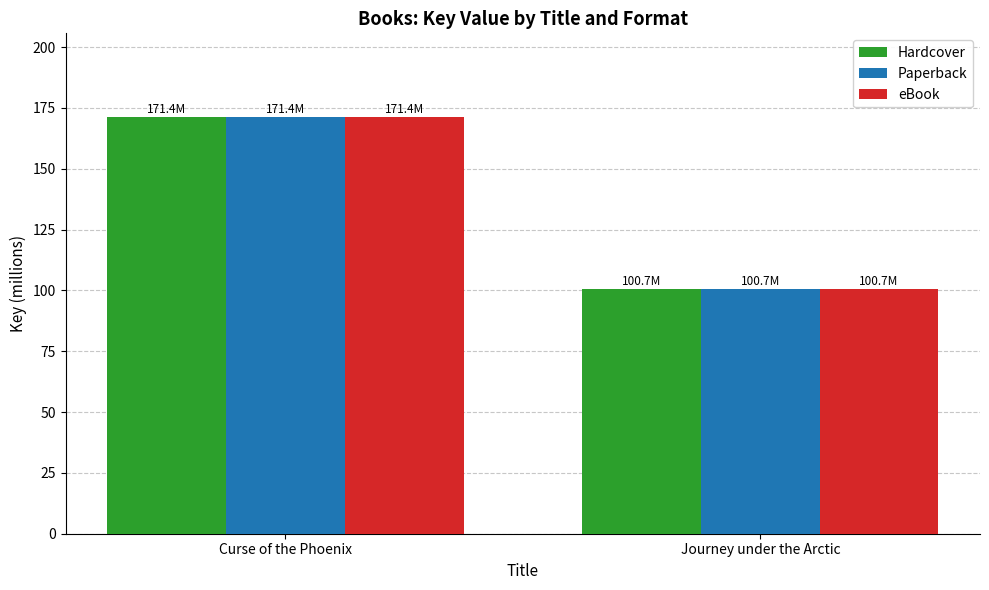

Rank the categories by Hardcover value from highest to lowest.

Curse of the Phoenix, Journey under the Arctic